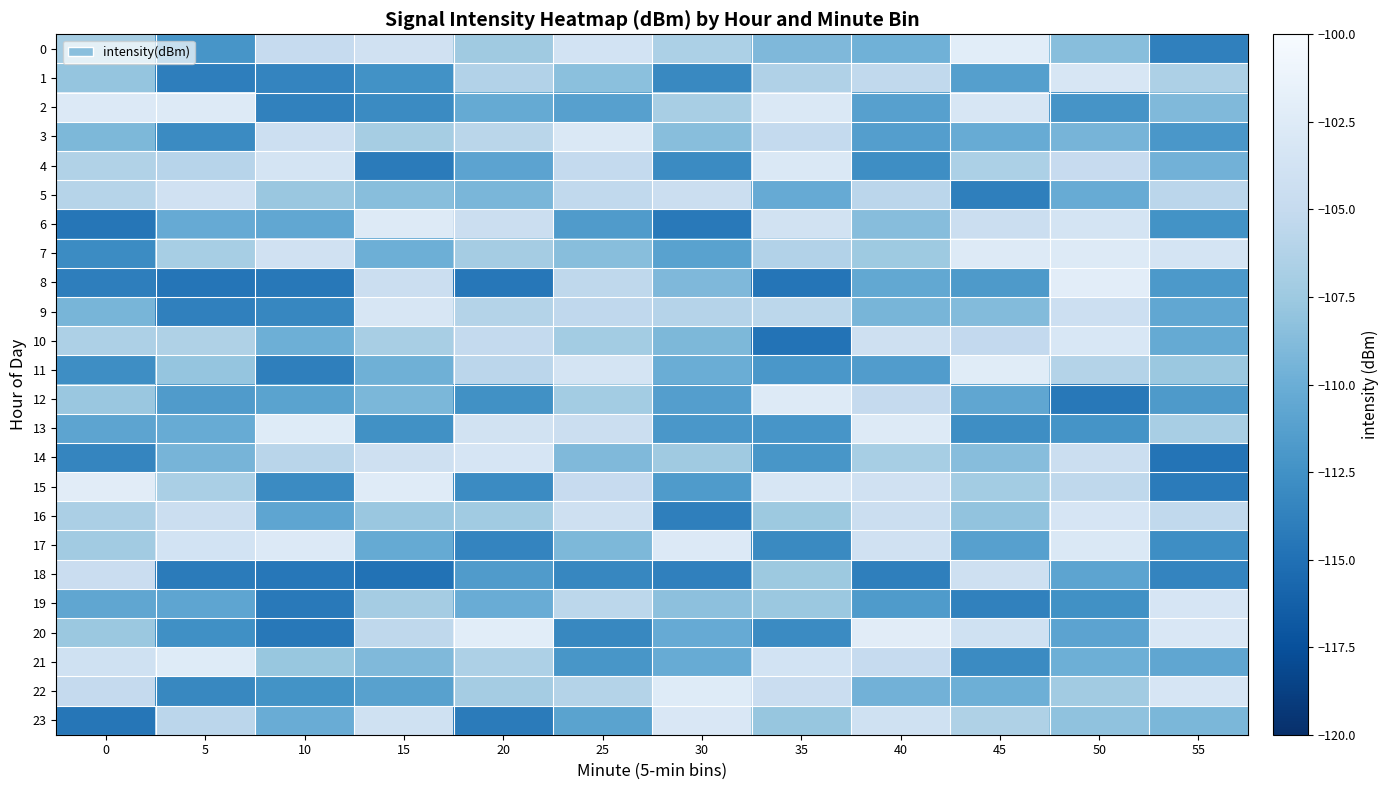

Which category has the lowest value across all series?

15